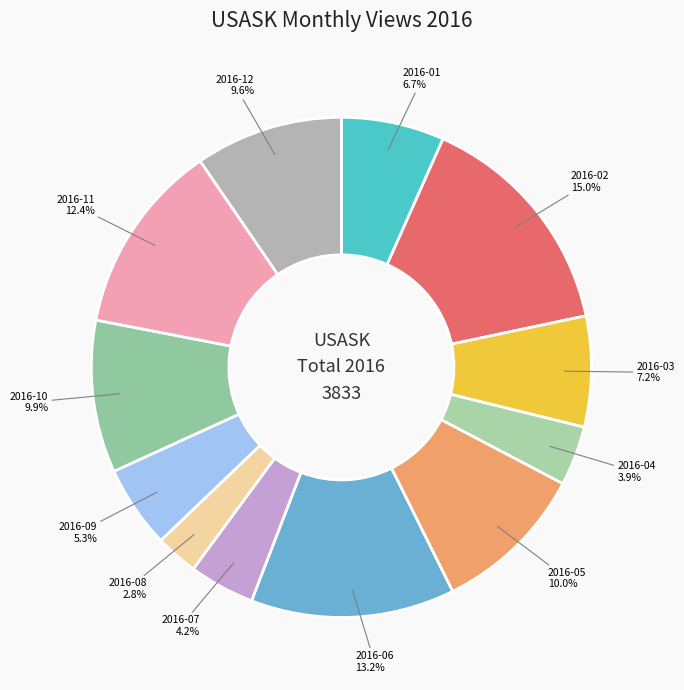

To the nearest percent, what is the combined percentage of 2016-05 and 2016-06?

23%